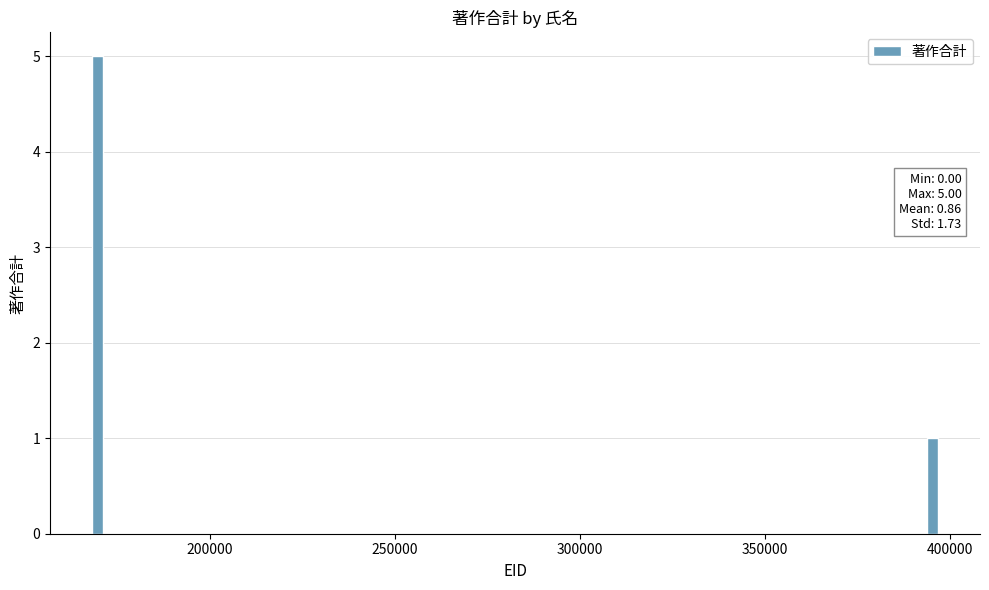

What is the sum of all values?

6